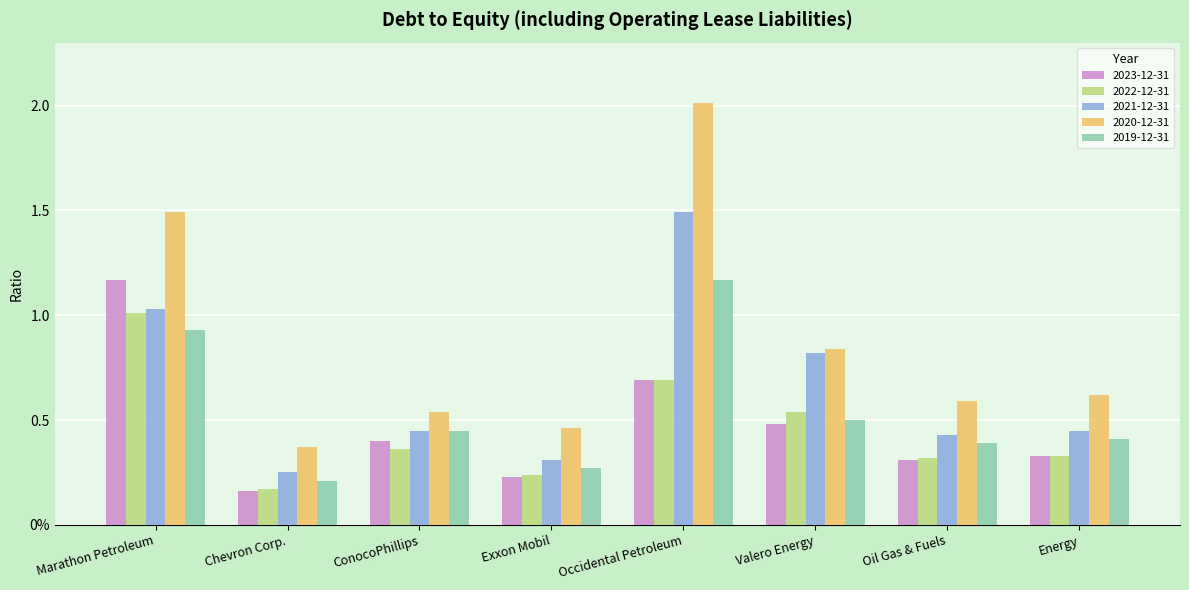

Which has a higher value, Exxon Mobil or Energy?

Energy